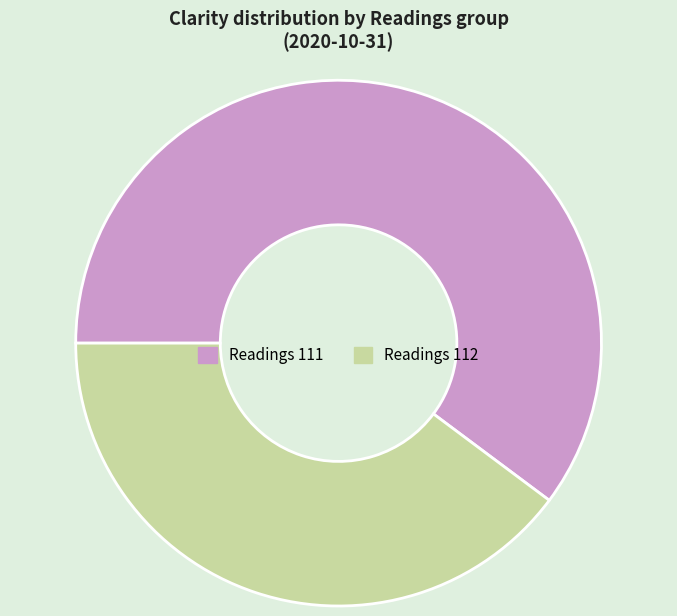

Does any single category account for the majority?

Yes